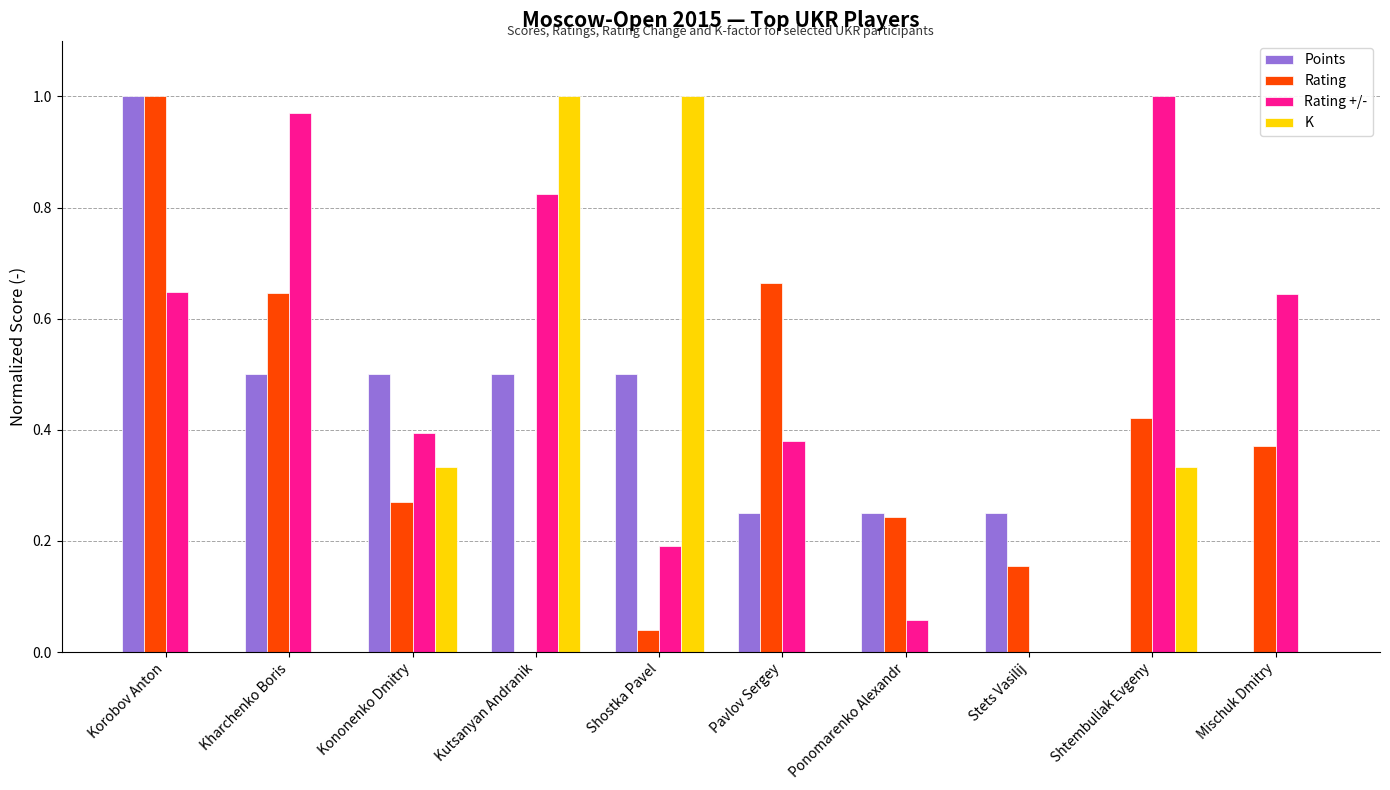

Is the value of K at Shtembuliak Evgeny greater than the value of Rating at Shtembuliak Evgeny?

No